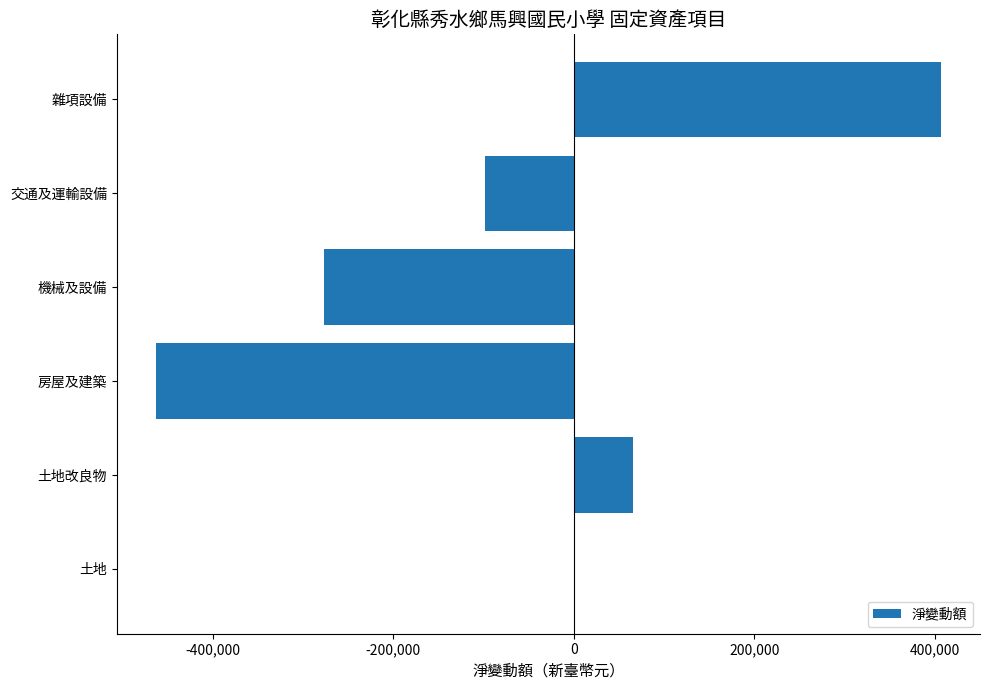

The chart shows a value of 109320 at 土地改良物. True or false?

False